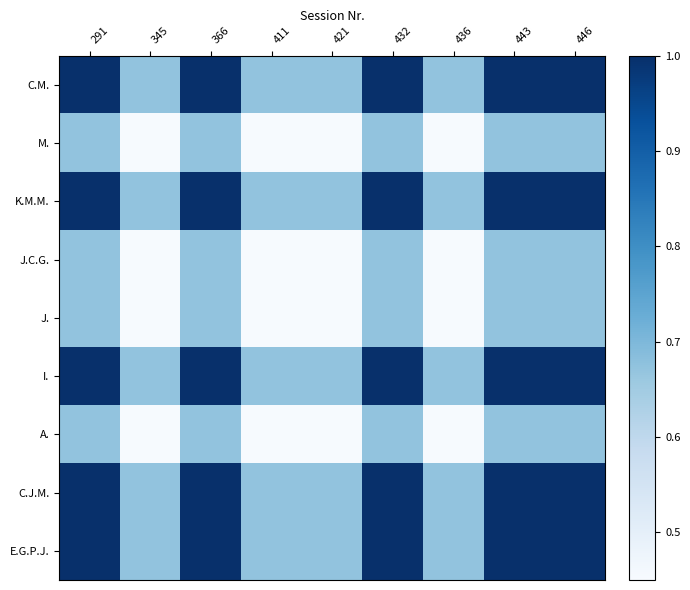

At which category does the chart reach its peak across all series?

291